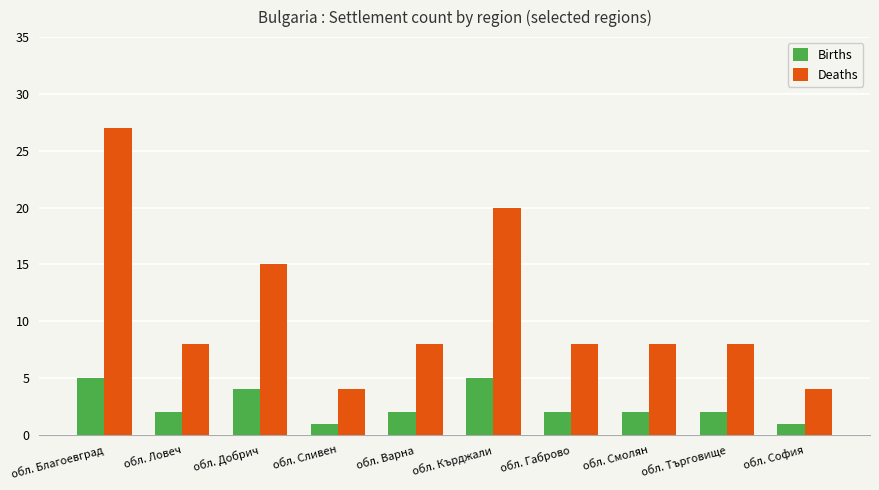

How many series are shown in this chart?

2